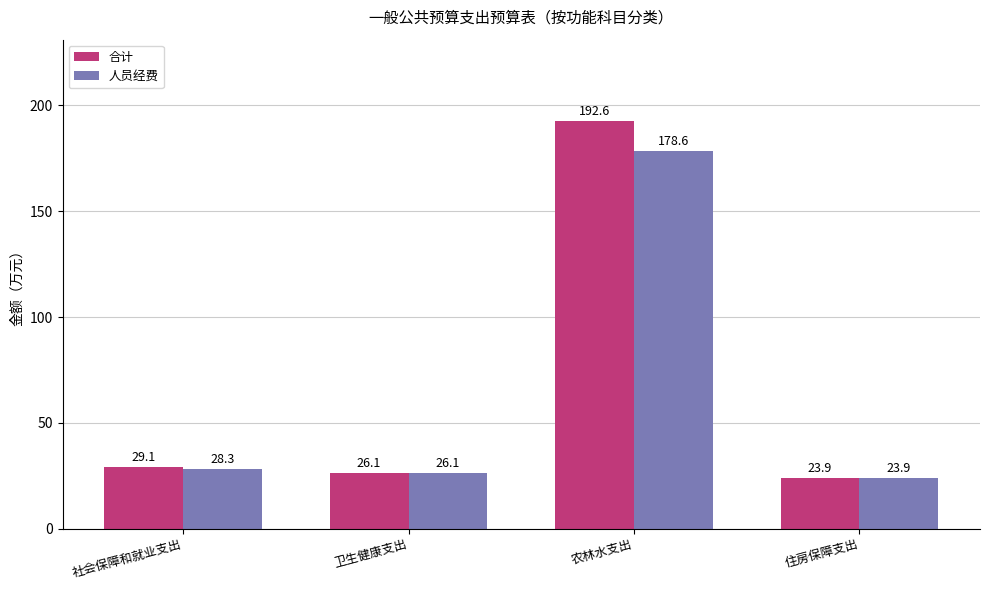

List the labels in order of 合计 value, smallest first.

住房保障支出, 卫生健康支出, 社会保障和就业支出, 农林水支出